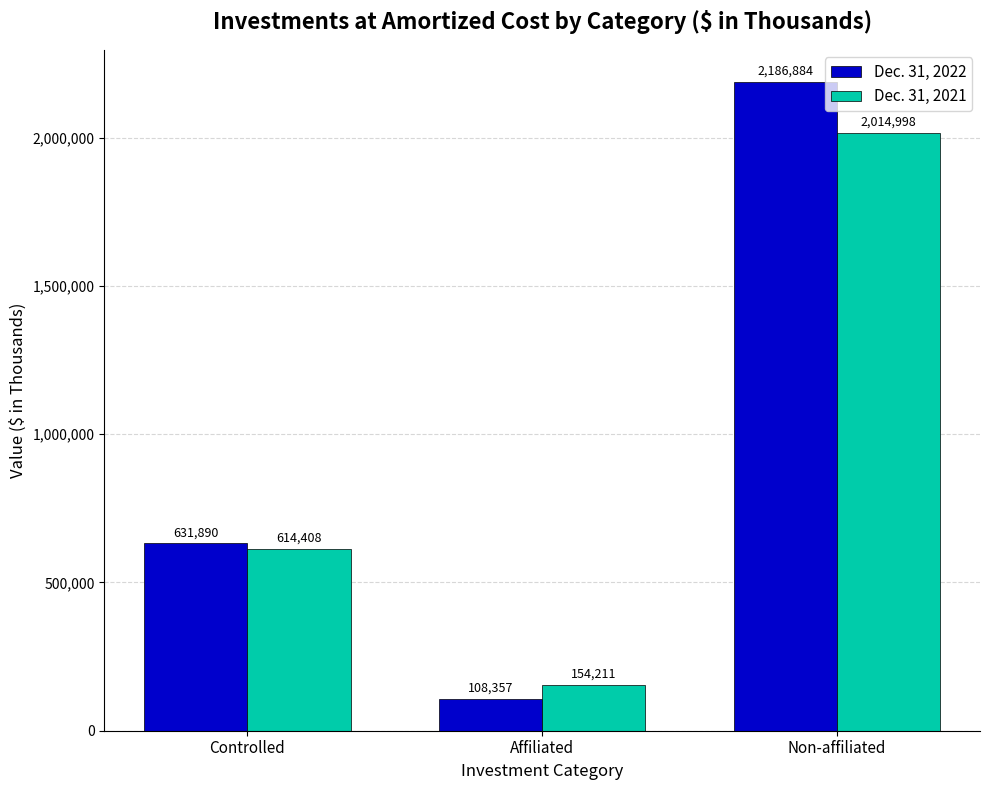

What is the label of the 3rd bar from the left?

Non-affiliated